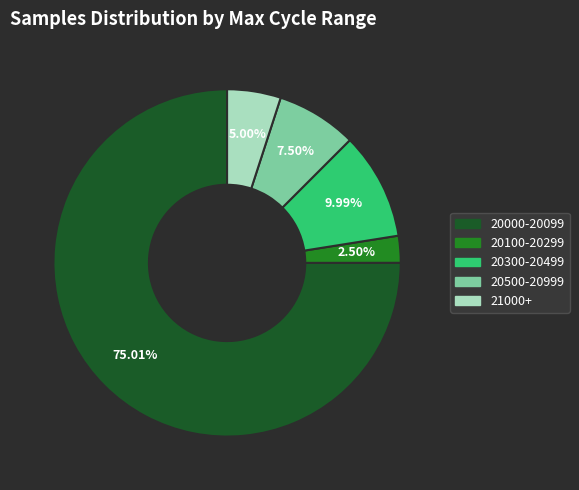

Do 20100-20299 and 21000+ together represent more than half of the pie?

No